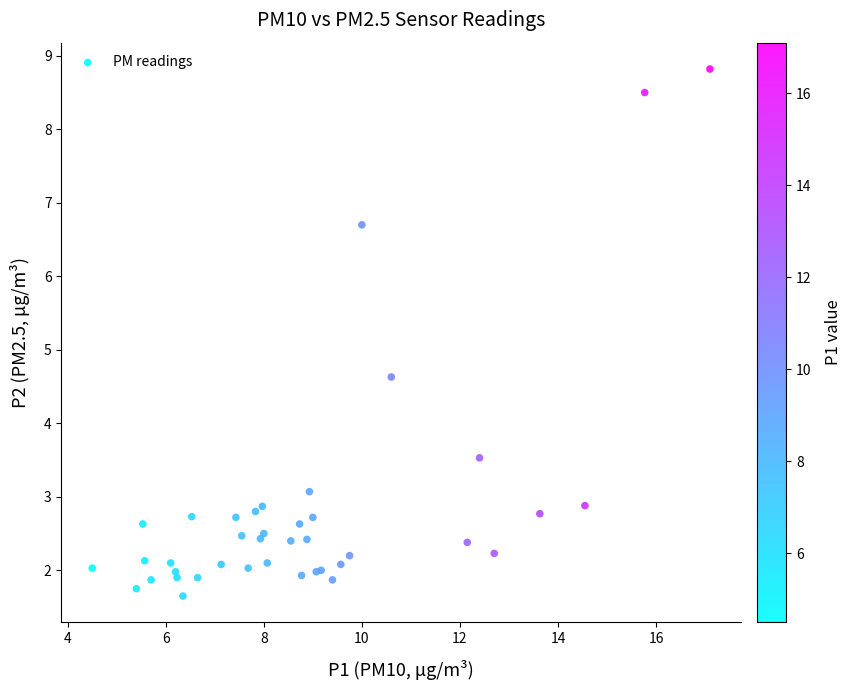

What Y value in the scatter plot is closest to 5?

4.6